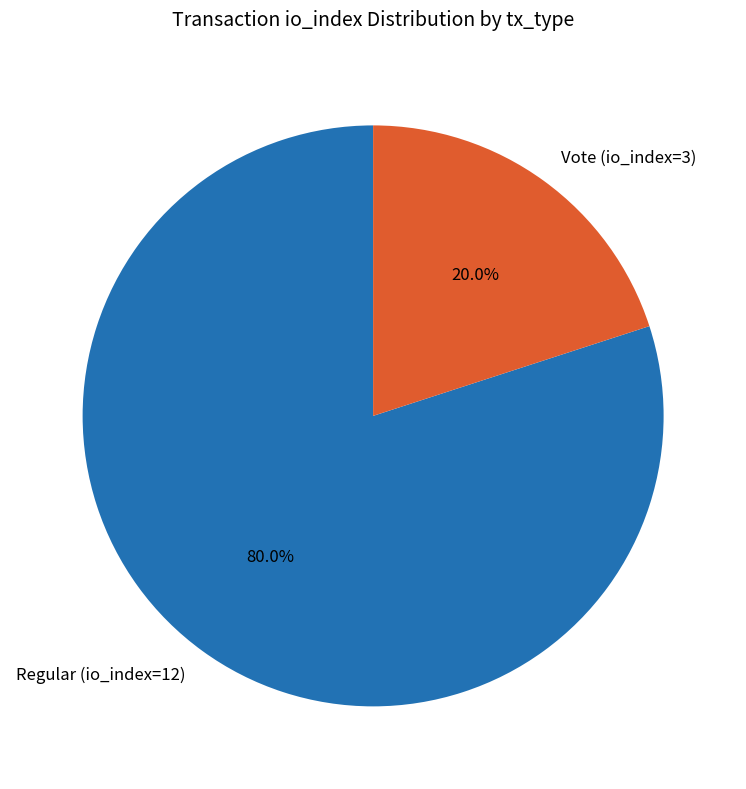

Which category has the smallest portion of the pie?

Vote (io_index=3)